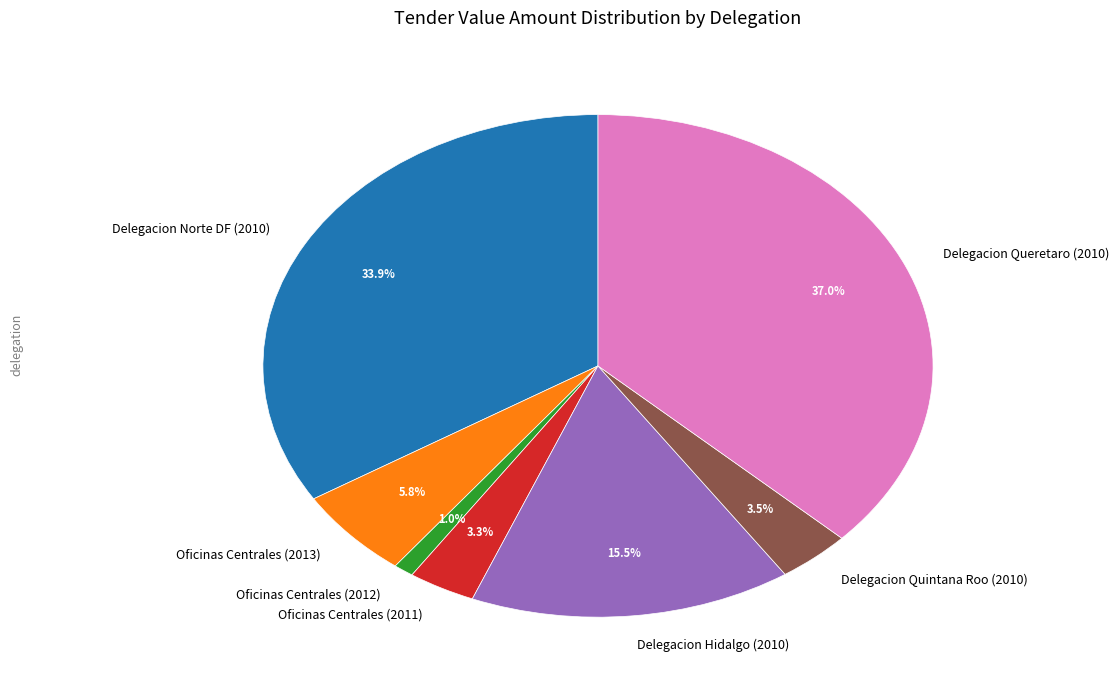

Count the number of slices in the pie.

7